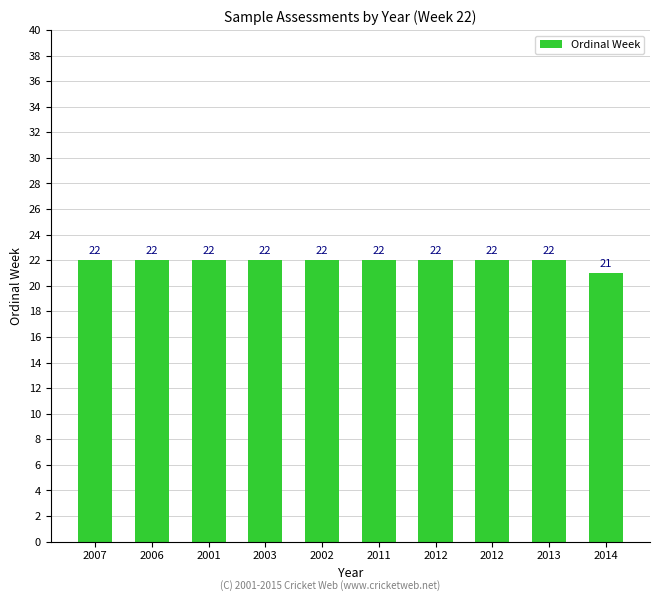

How many bars are there in total?

10